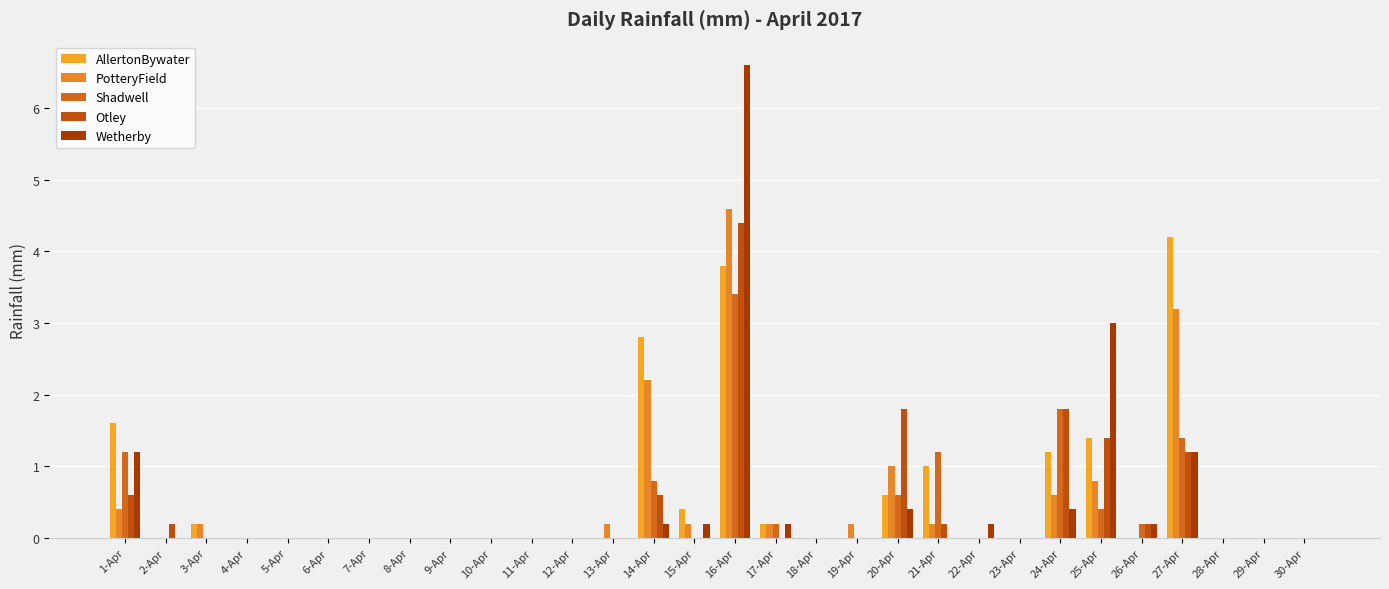

What is the maximum value for AllertonBywater?

4.2